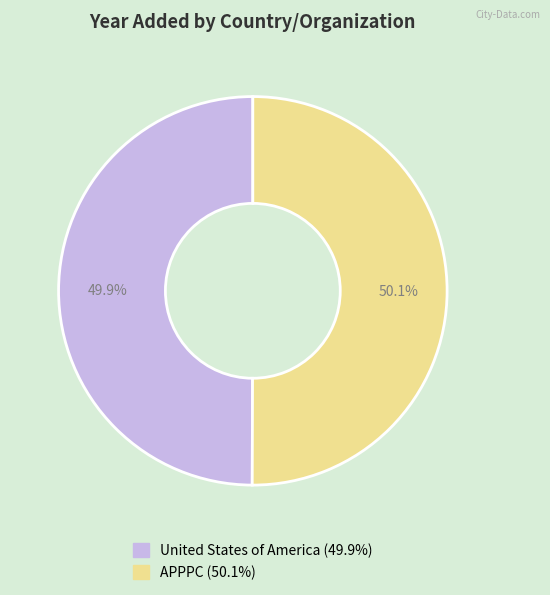

Is there a majority slice in this chart?

Yes